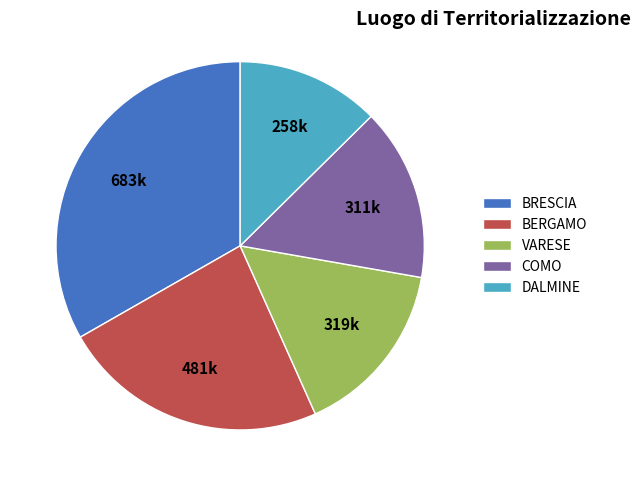

Does any single category account for the majority?

No